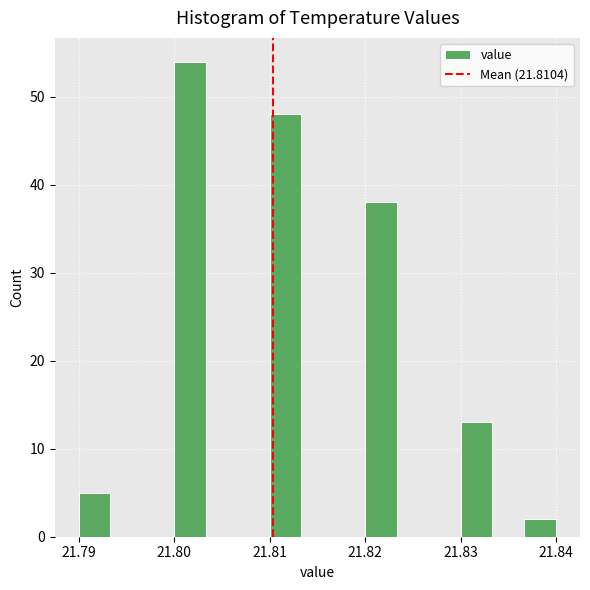

Around what value on the x-axis is the tallest bar? Give the approximate position of its centre, as read against the axis.

21.802